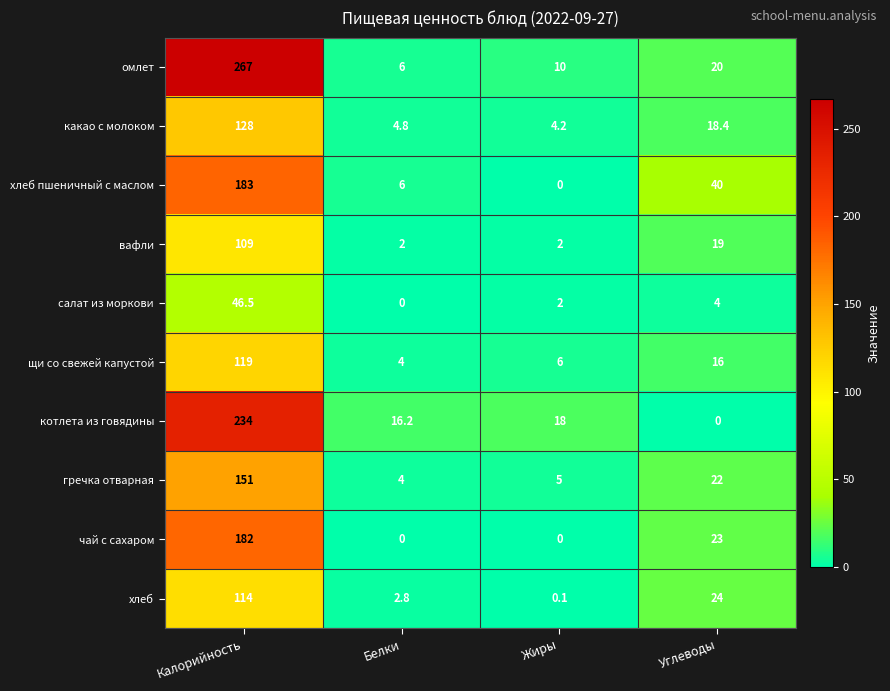

List the labels in order of котлета из говядины value, smallest first.

Углеводы, Белки, Жиры, Калорийность